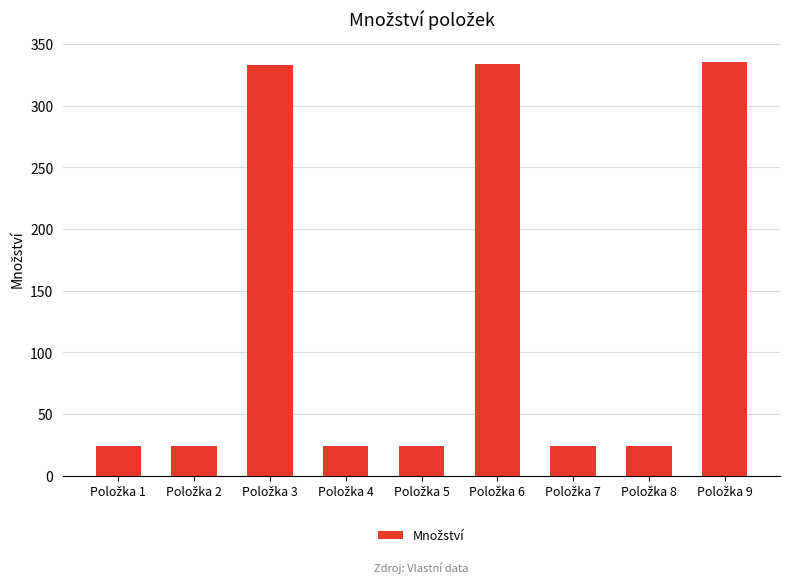

What is the value of the 7th bar from the left?

24